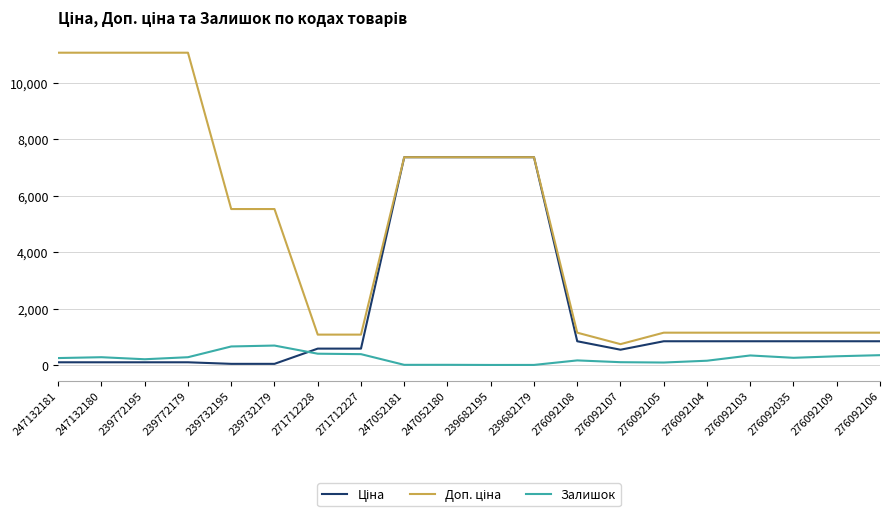

What position from the right is 276092107?

7